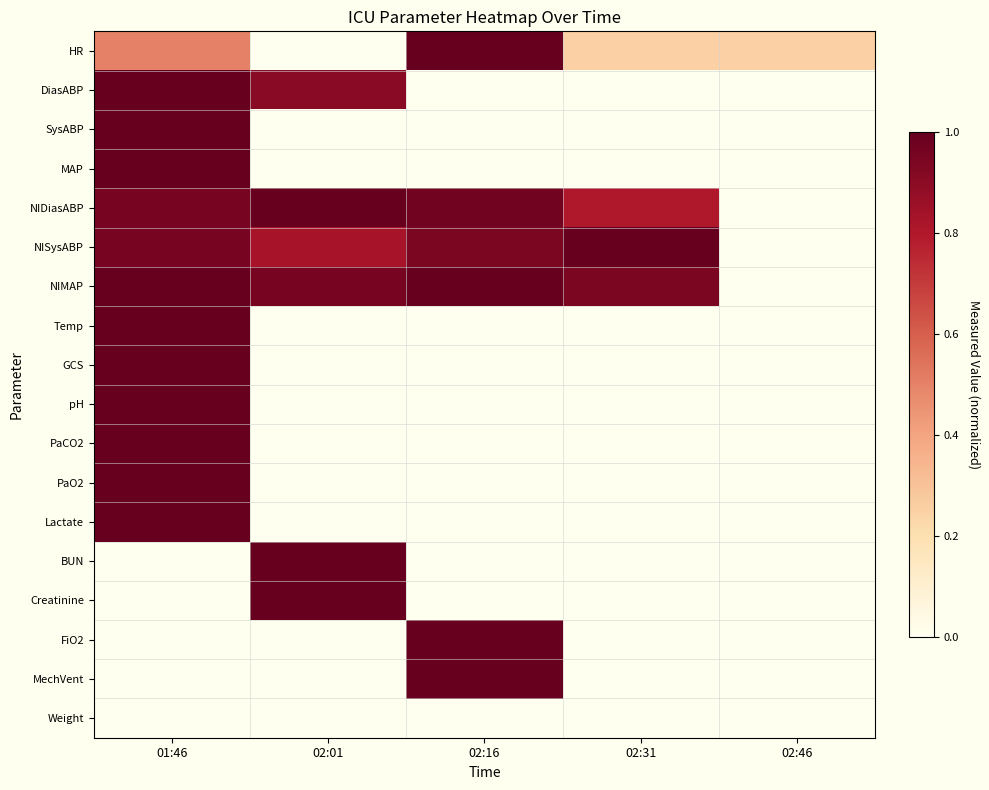

Count the number of categories in the chart.

5